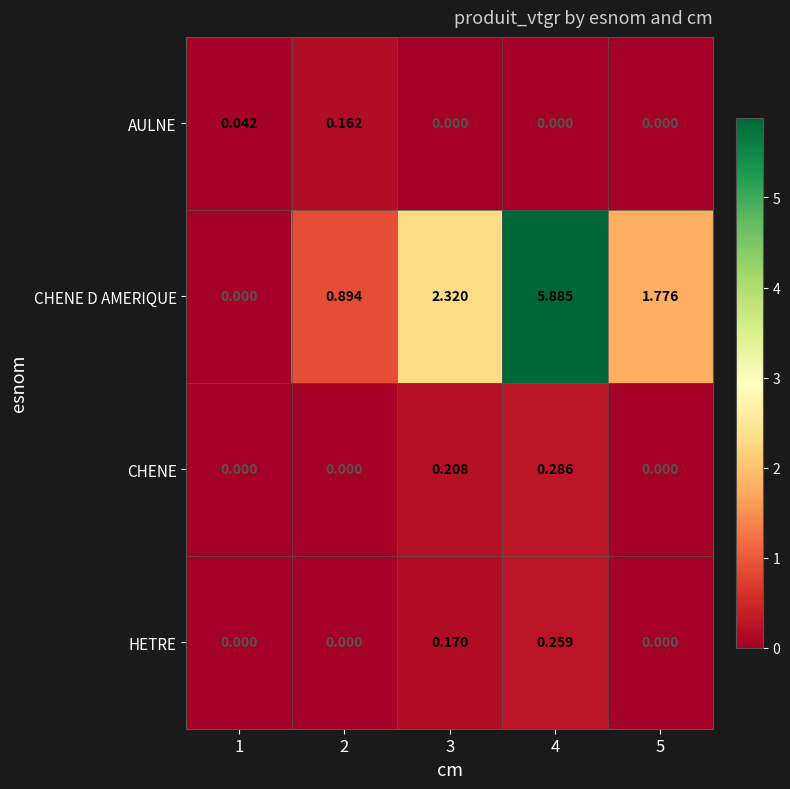

List the series in order of their peak value, highest first.

CHENE D AMERIQUE, CHENE, HETRE, AULNE